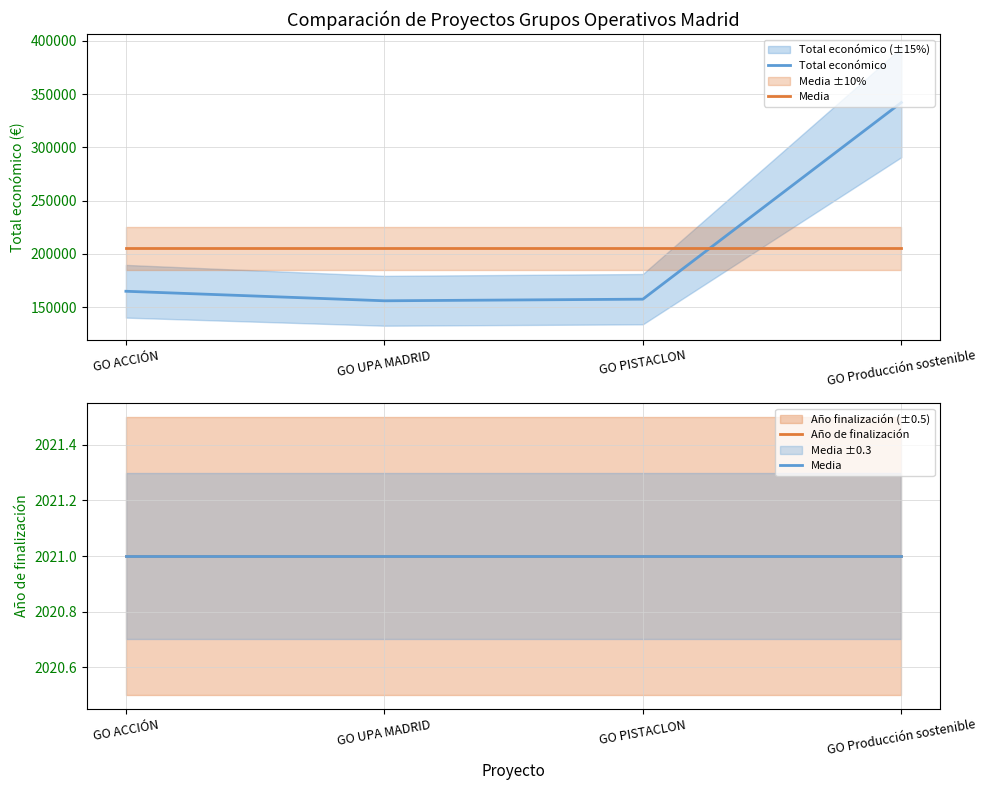

Which series has the largest range (max minus min)?

Total económico